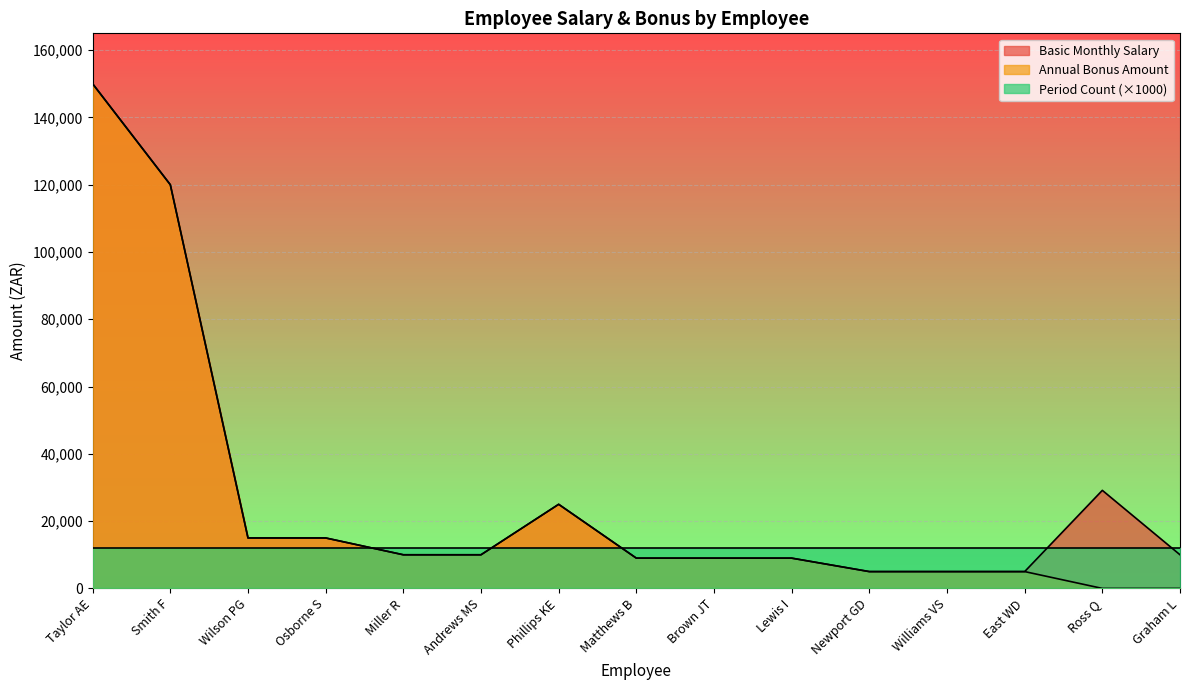

What is the highest value of the Annual Bonus Amount series?

150000